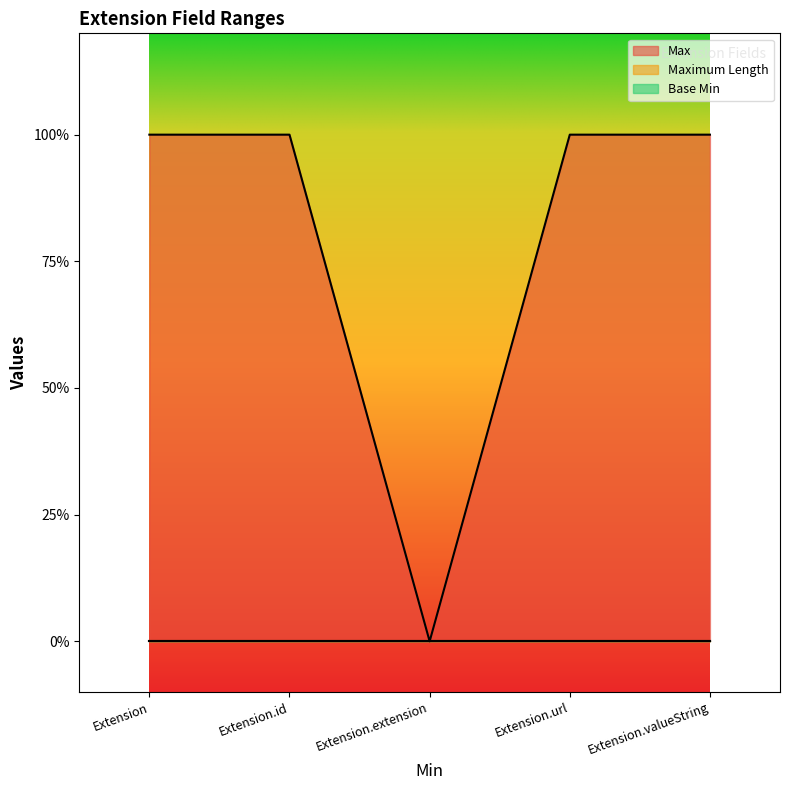

What are all the series names shown in the legend?

Max, Maximum Length, Base Min